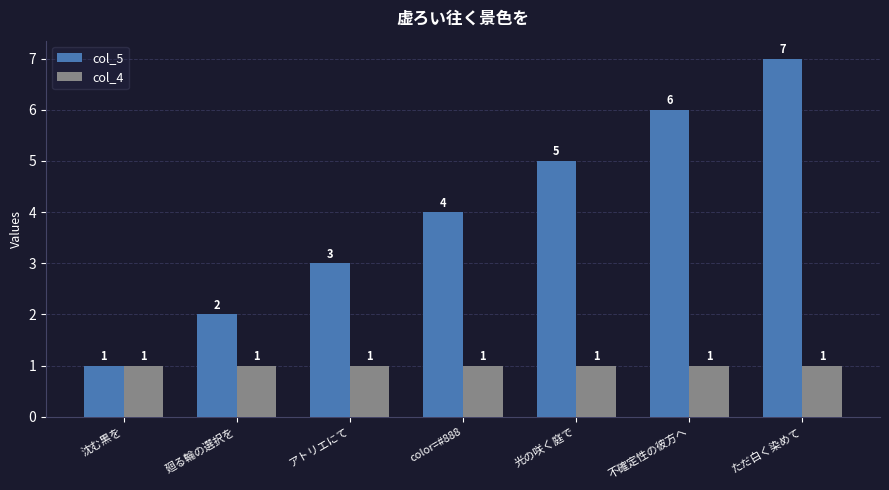

How many bars are there in total?

14